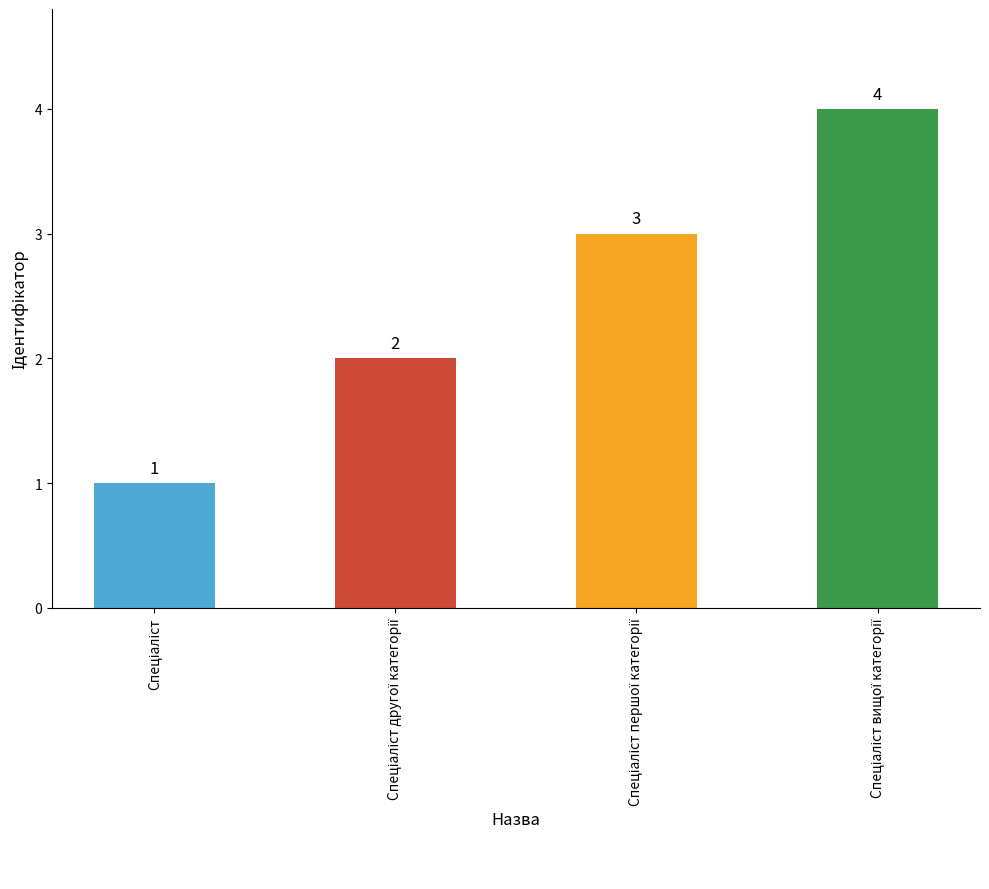

How many values are between 2 and 4?

3